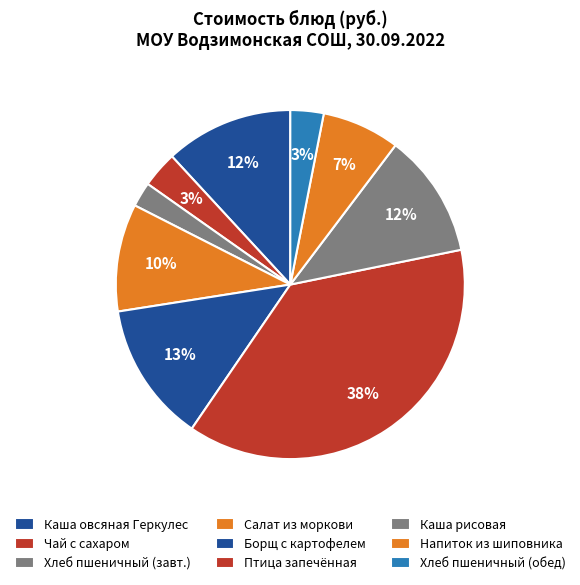

How many segments does this pie chart have?

9